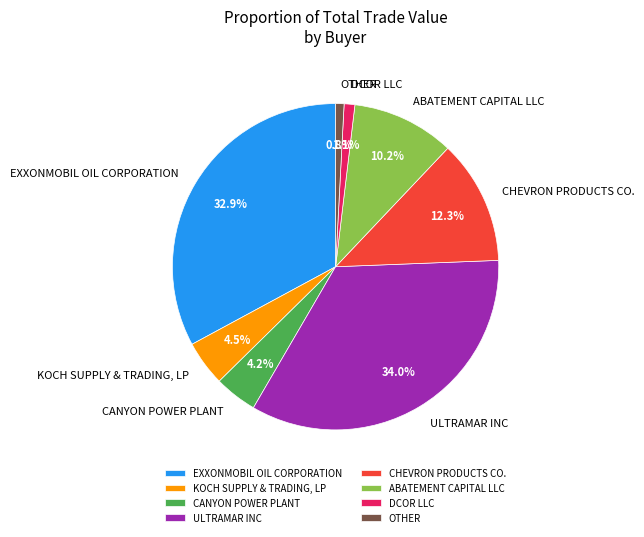

Which category has the biggest portion of the pie?

ULTRAMAR INC